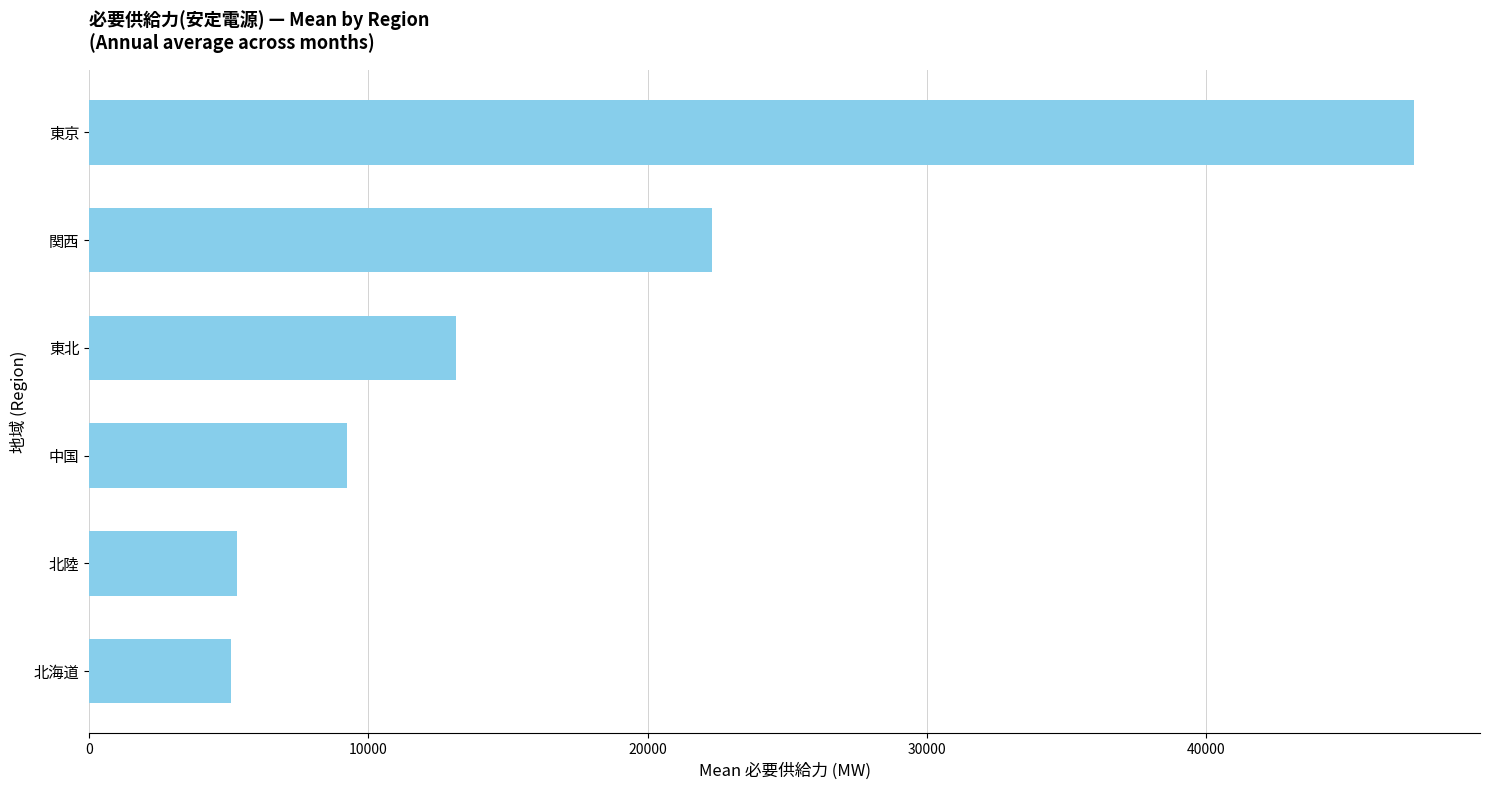

What is the change in value from 関西 to 東北?

-9146.0